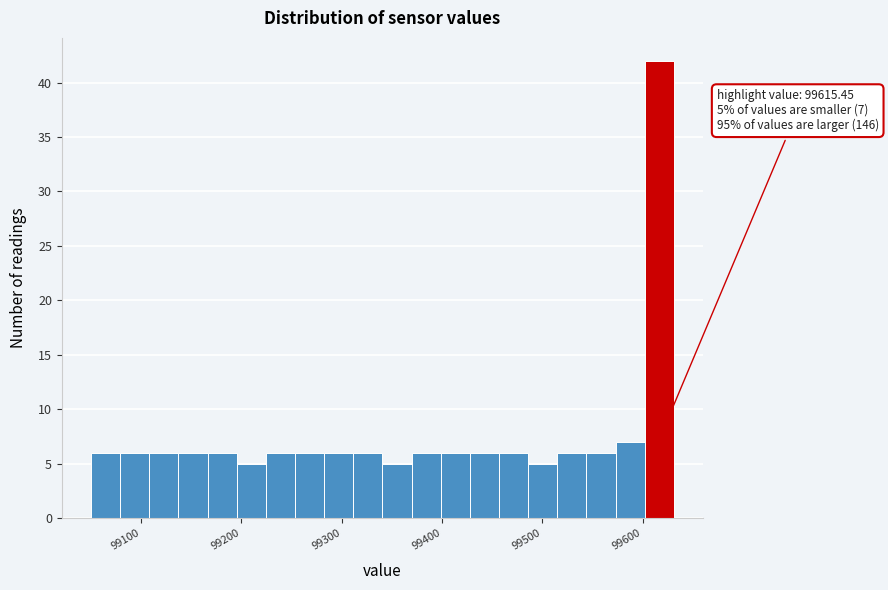

Read against the x-axis, roughly where is the centre of the tallest bar?

99620